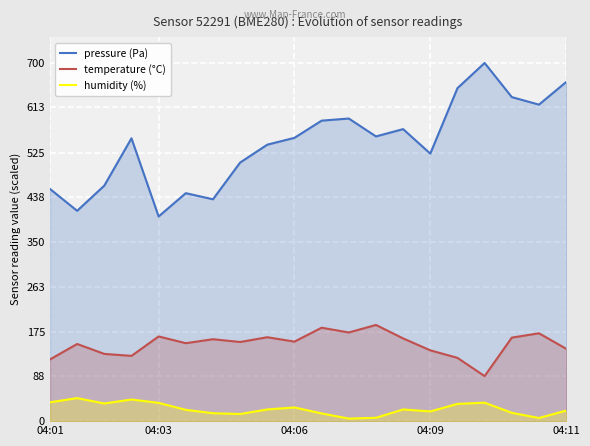

In humidity (%), how many points are lower than both neighbors (excluding endpoints)?

5